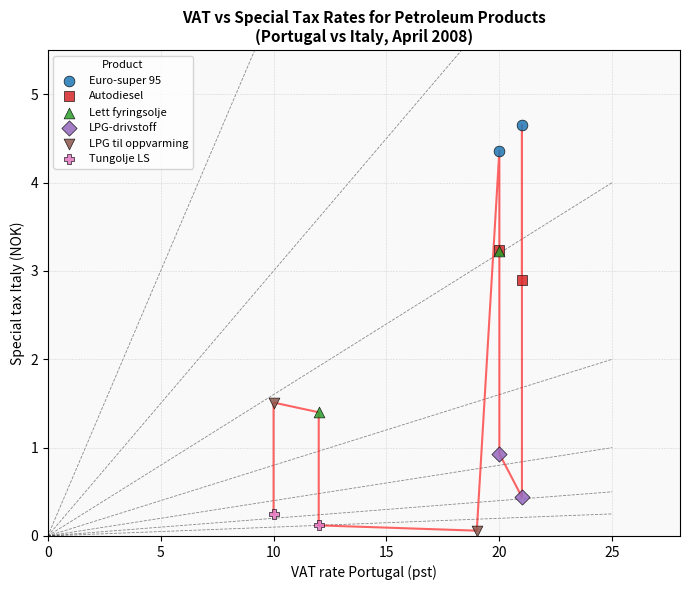

Which series contains the lowest Y value?

LPG til oppvarming